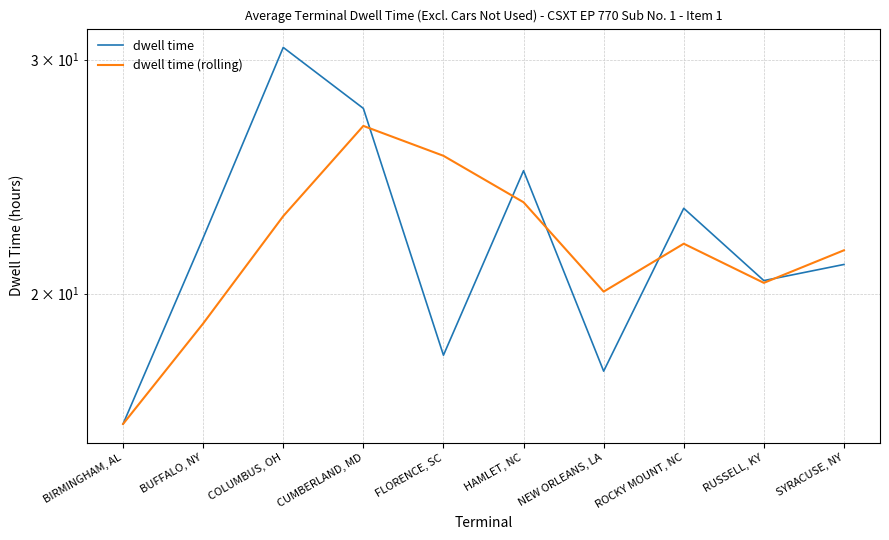

Which series has the largest total across all categories?

dwell time